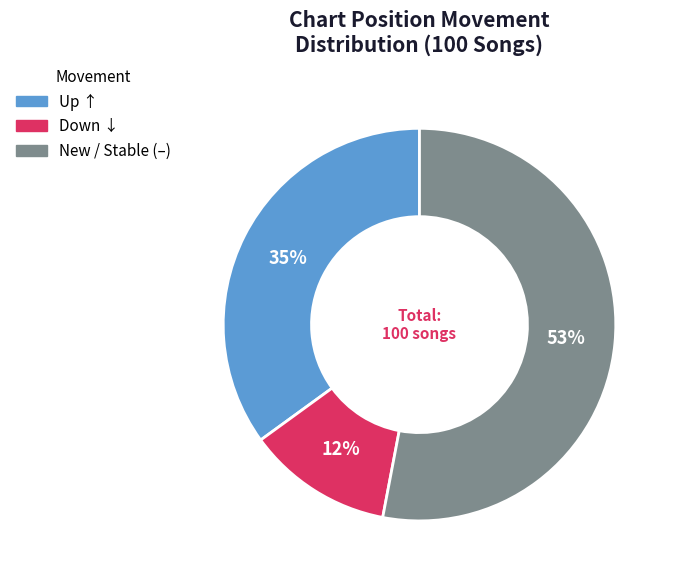

To the nearest percent, what is the average slice percentage?

33%